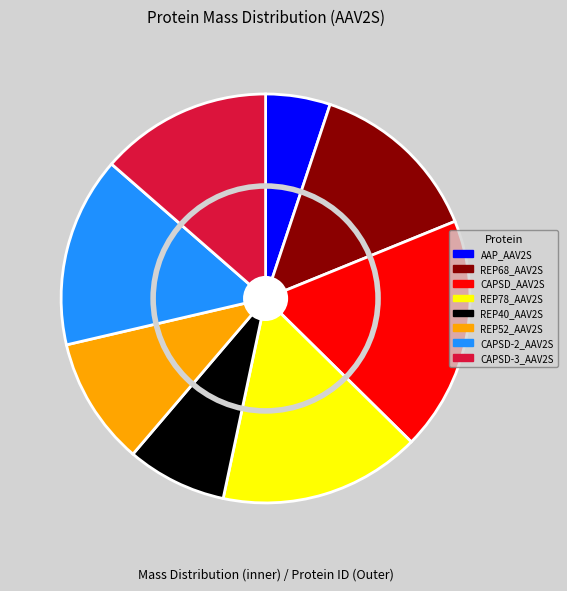

What portion of the pie excludes REP52_AAV2S?

89.9%